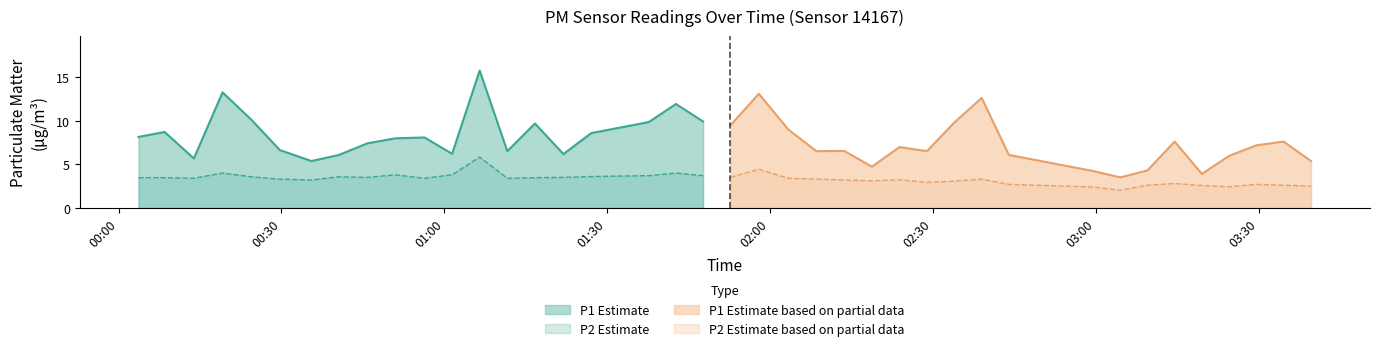

Between 2022-09-09T01:27:04 and 2022-09-09T02:18:46, which series saw the biggest shift?

P1